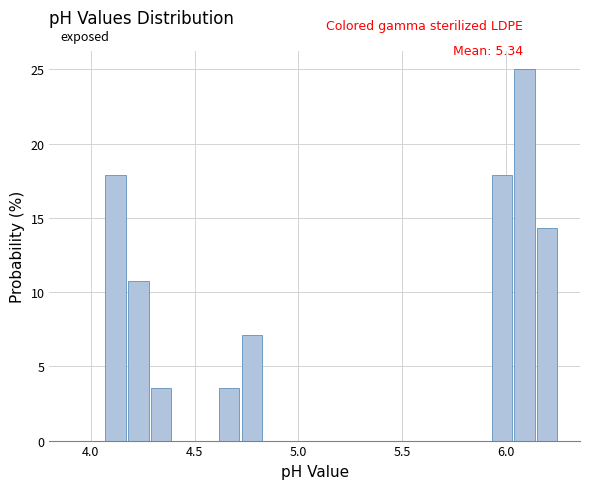

Around what value on the x-axis is the tallest bar? Give the approximate position of its centre, as read against the axis.

6.10